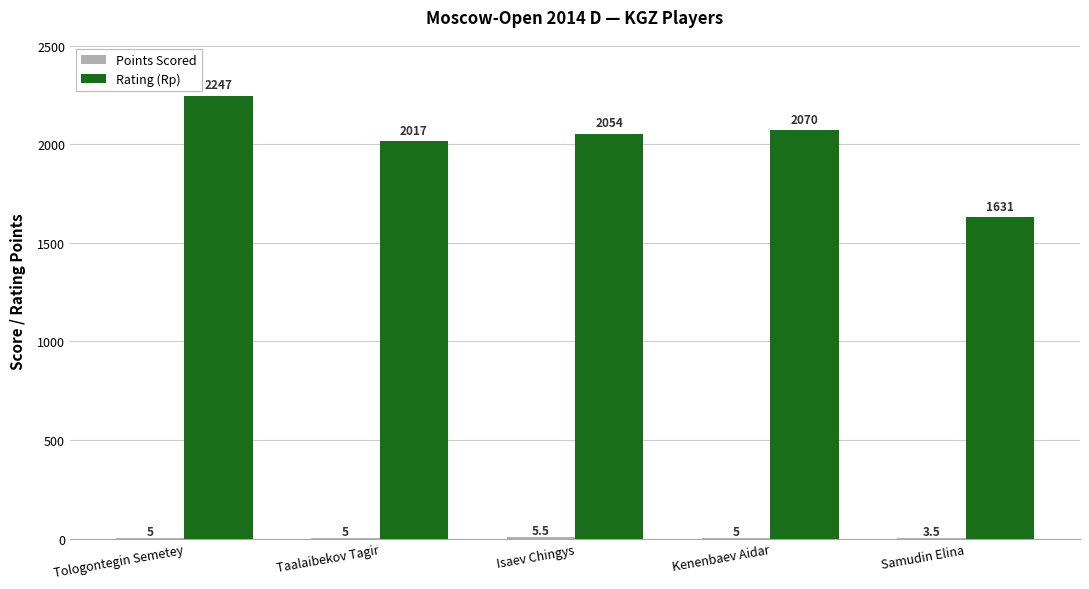

At which category does the chart reach its peak across all series?

Tologontegin Semetey